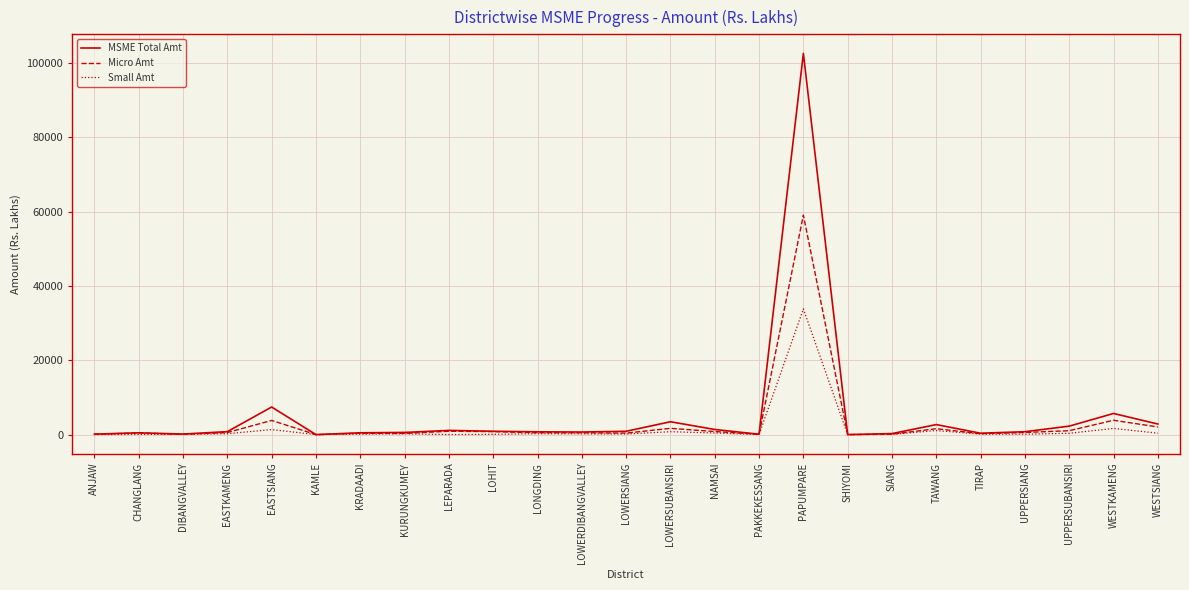

List the series in order of their peak value, highest first.

MSME Total Amt, Micro Amt, Small Amt